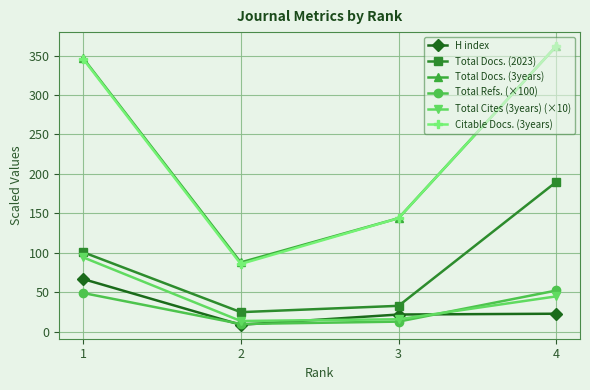

What is the approximate value of Total Cites (3years) (×10) at 2?

13.8